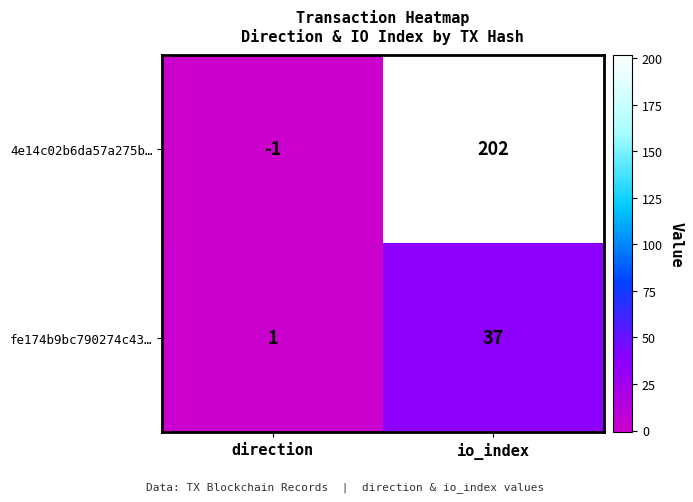

Reading left to right, extract all data points from this chart.

4e14c02b6da57a275b…: -1	202
fe174b9bc790274c43…: 1	37